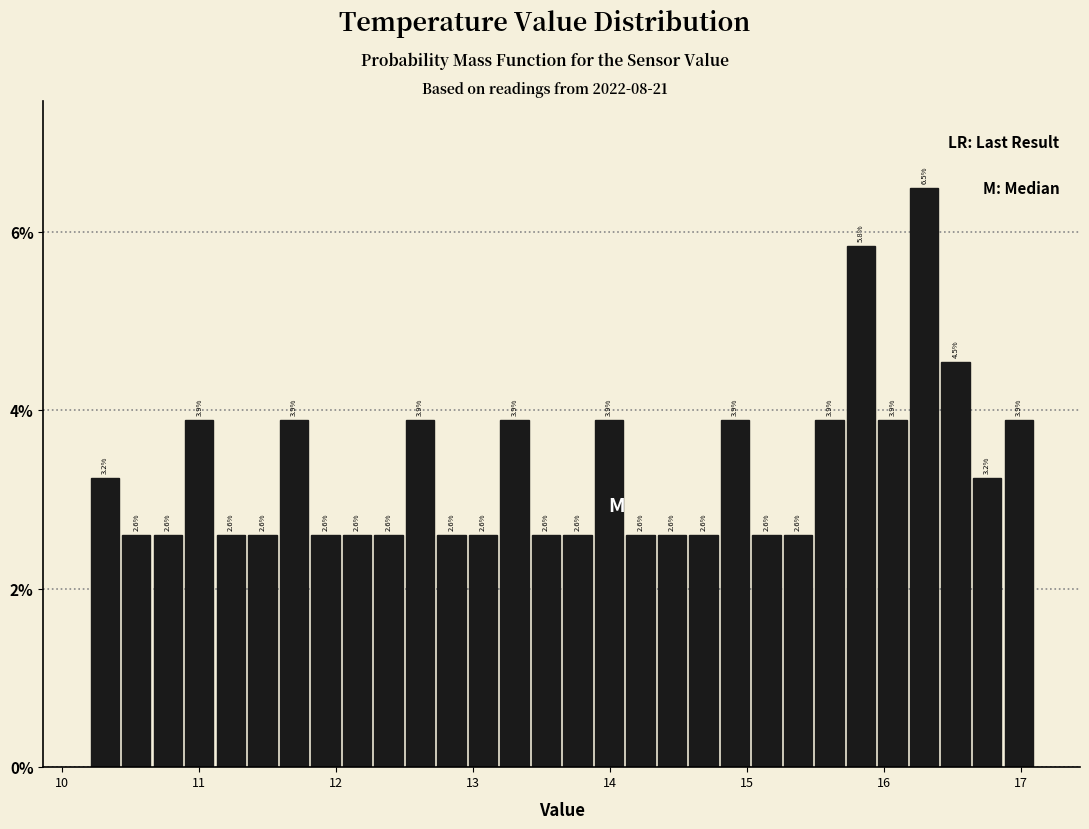

Read against the x-axis, roughly where is the centre of the tallest bar?

16.3